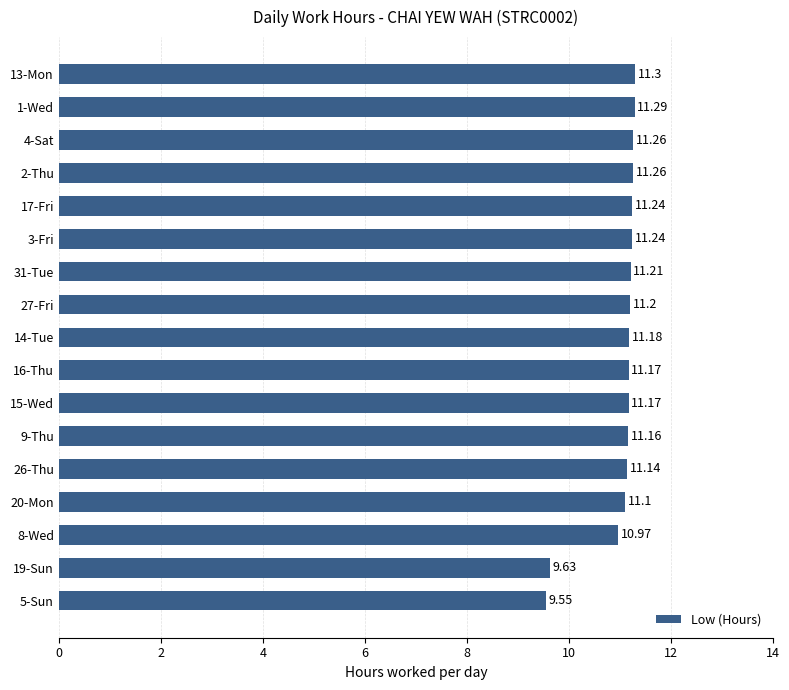

What is the sum of all values?

187.1